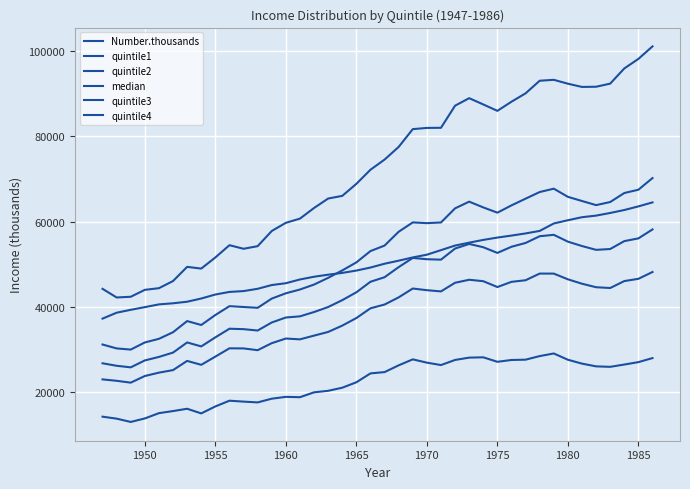

How many lines are shown in the chart?

6